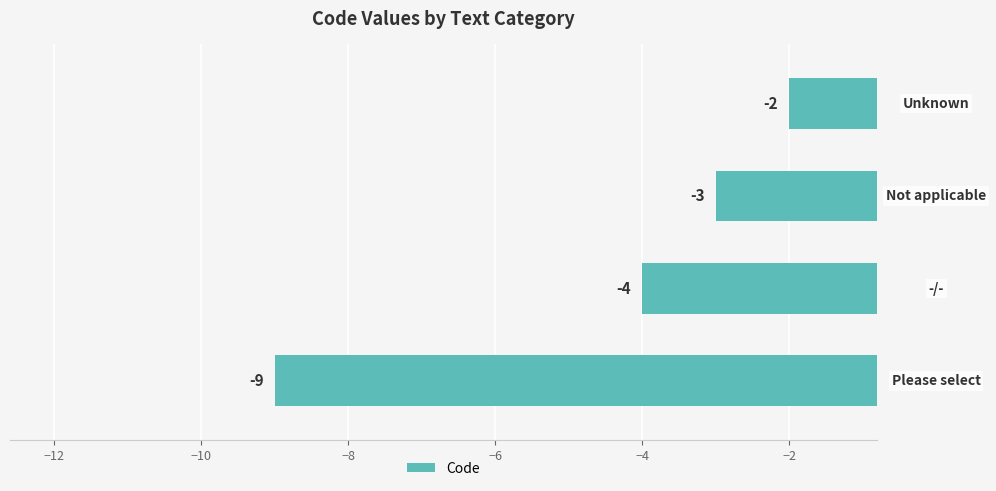

How many Code values are between -4 and -2?

3